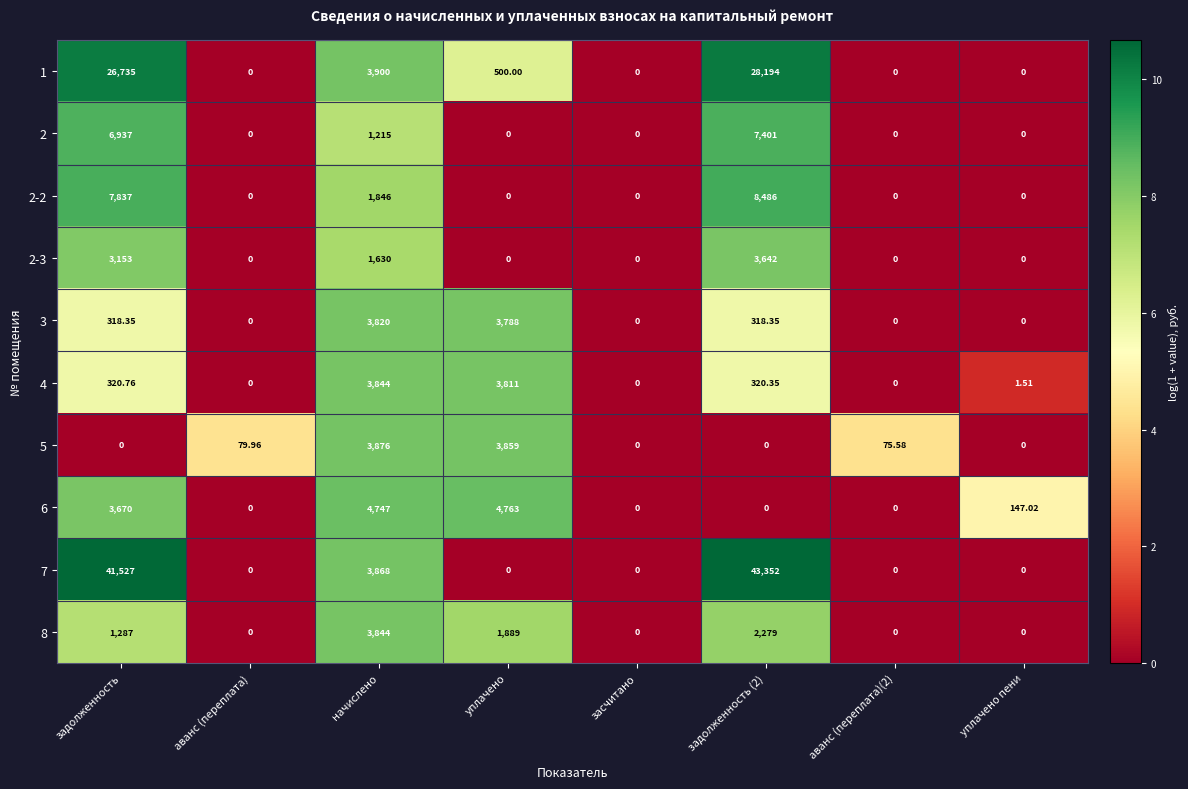

How many positive values does the 2 series have?

3